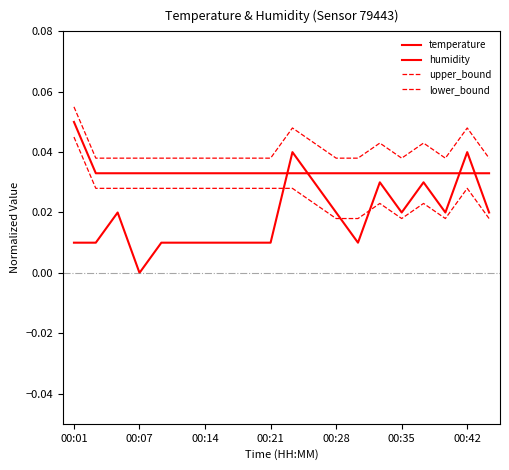

Which series has the largest range (max minus min)?

humidity